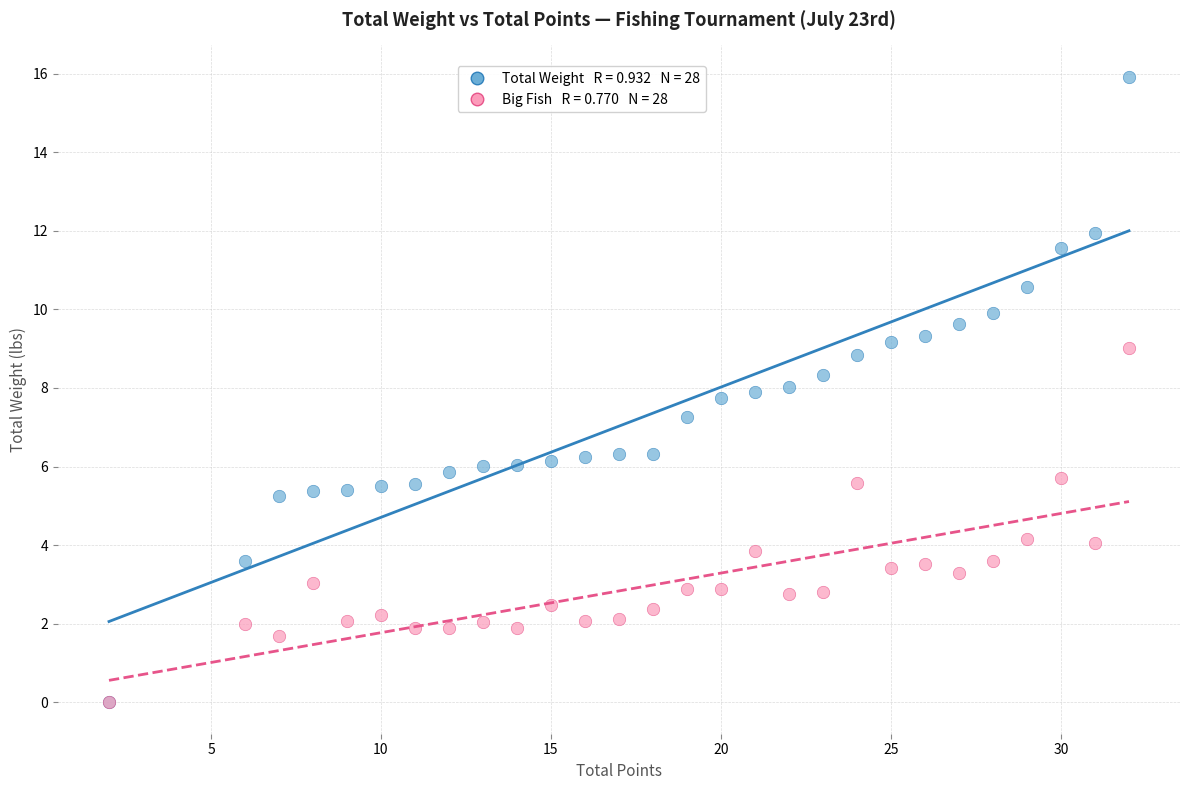

Across all series, what Y value is closest to 7?

7.3